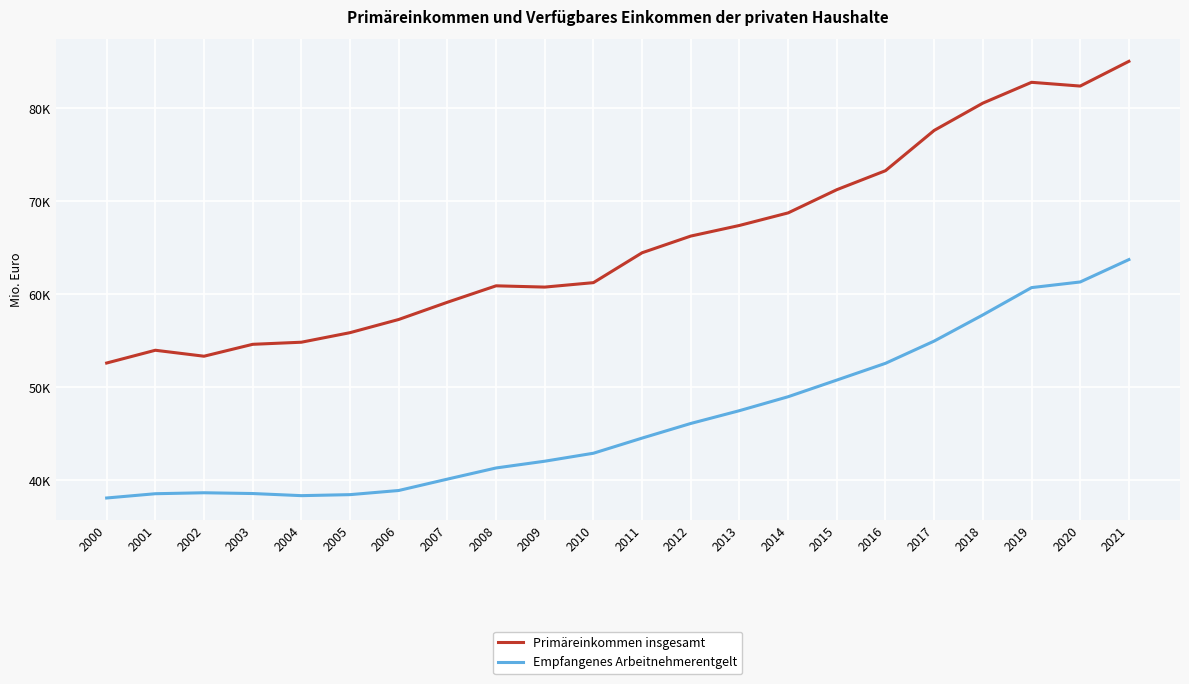

How many interior local peaks does the Empfangenes Arbeitnehmerentgelt series have?

1